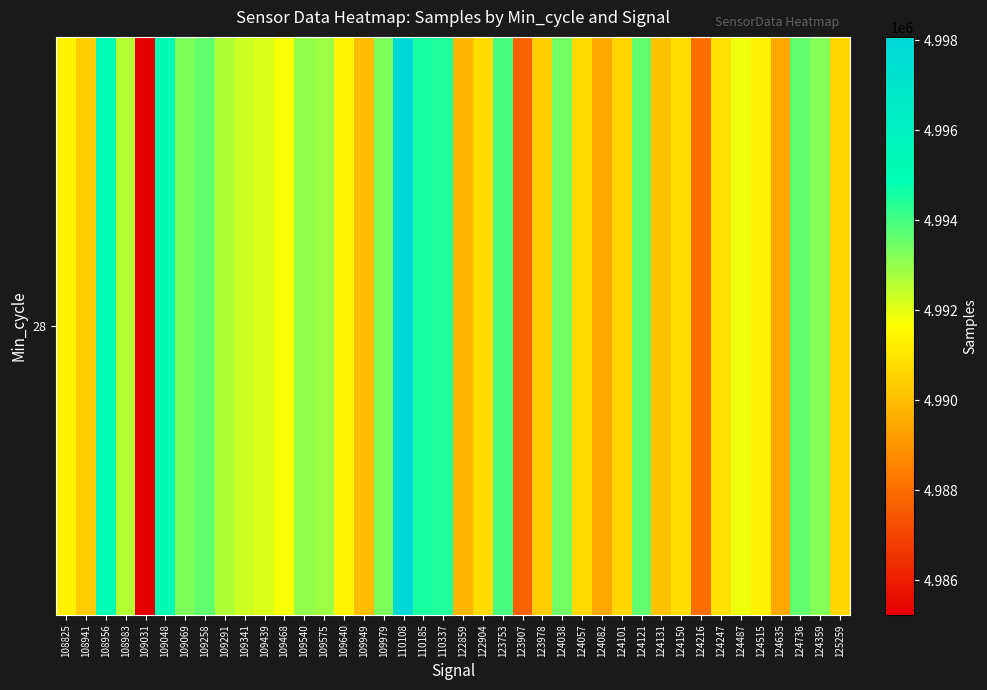

Is it true that the value at 122904 is 4990798?

True